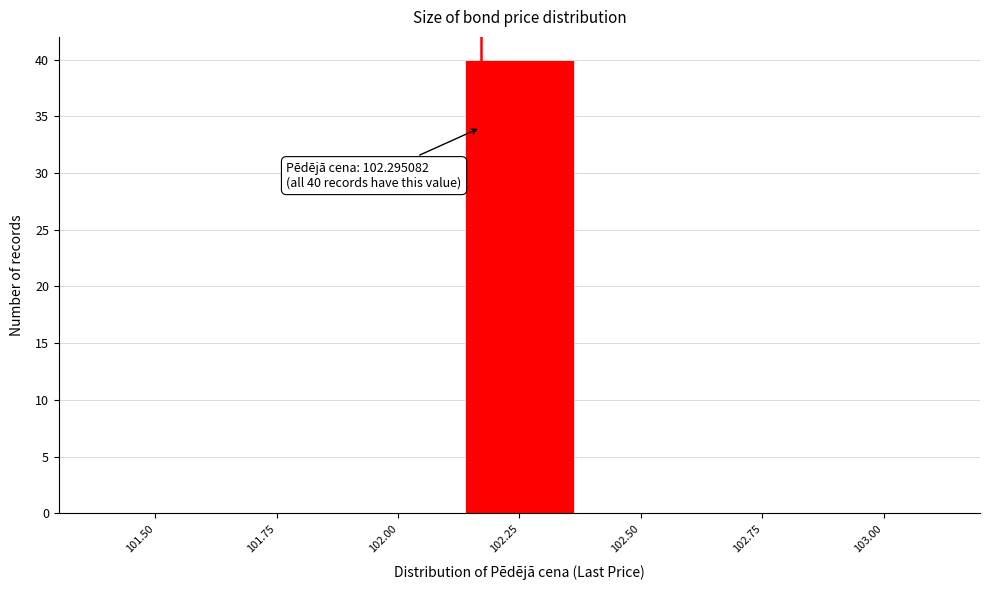

Reading right to left, what are all the values shown in this chart?

103.00=0	102.75=0	102.50=0	102.25=40	102.00=0	101.75=0	101.50=0